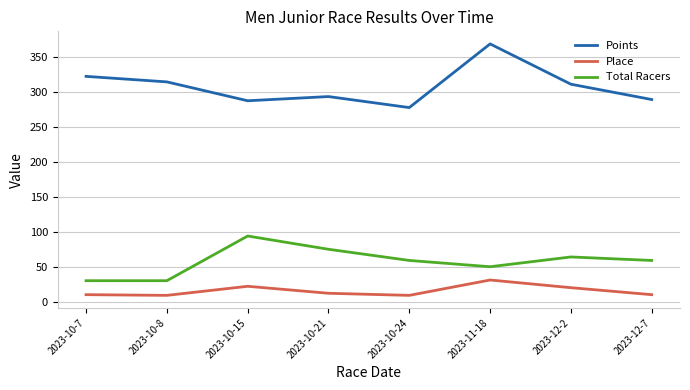

Is the value of Points at 2023-10-15 greater than the value of Total Racers at 2023-10-8?

Yes